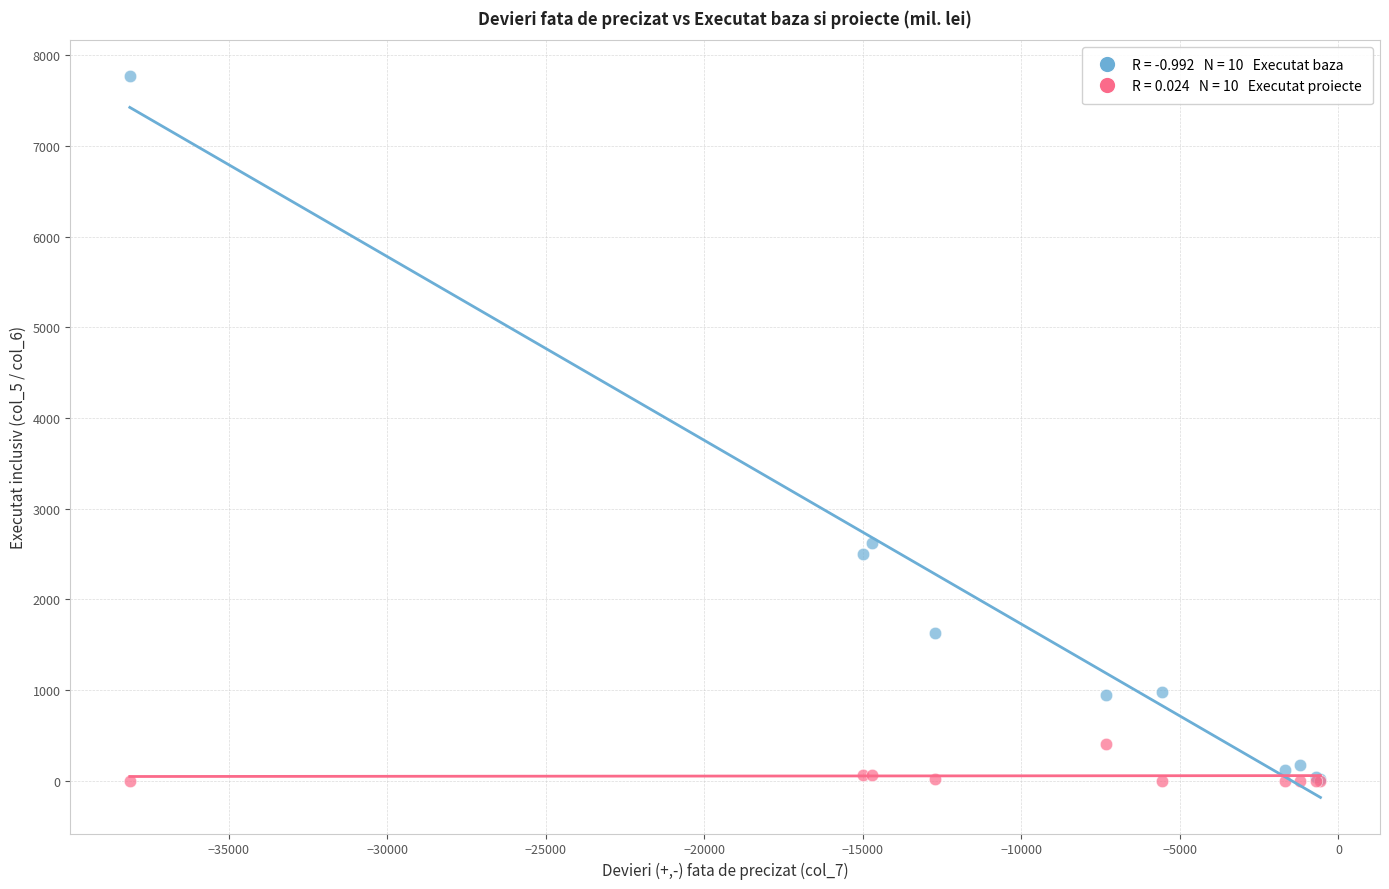

Across all series, what Y value is closest to 3883?

2624.6